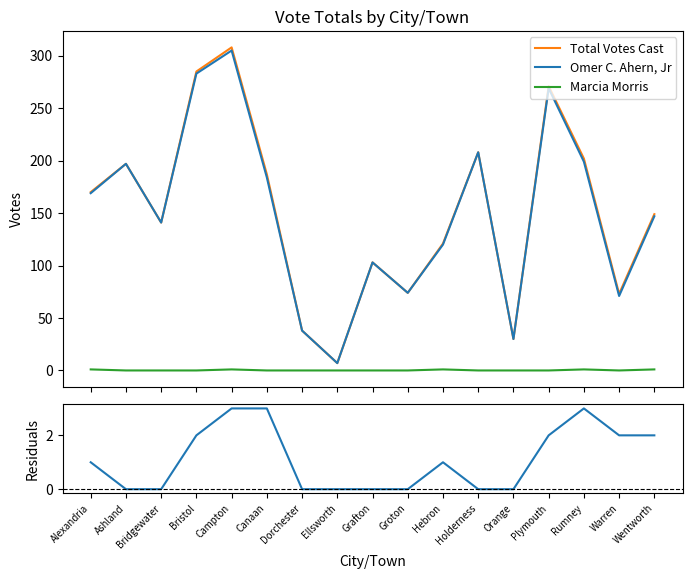

What is the label of the 7th point from the right?

Hebron